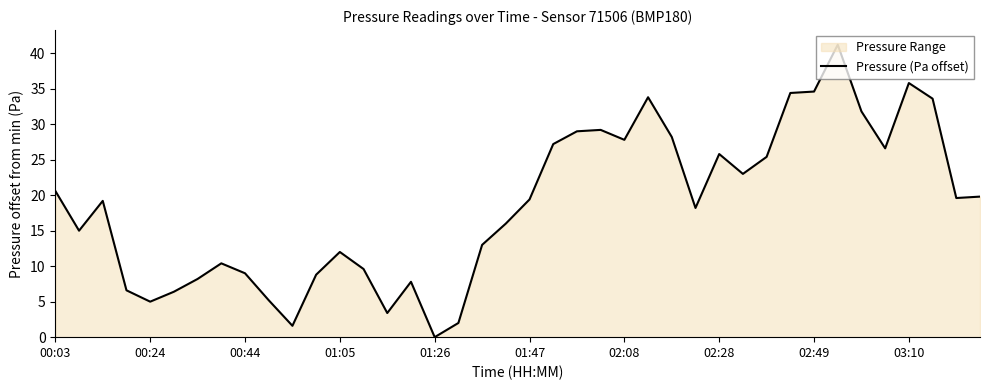

True or false: the data shows 47.7 at 37.

False